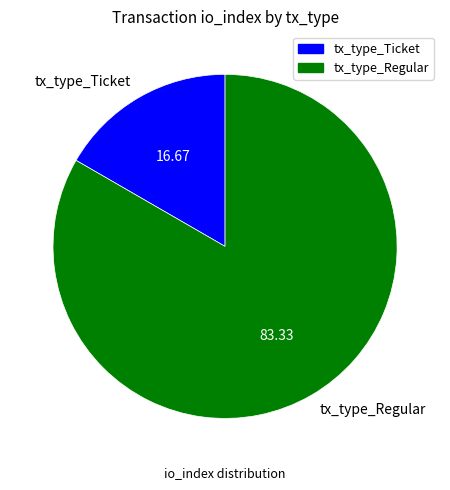

Is it true that tx_type_Regular is 93% of the pie?

False